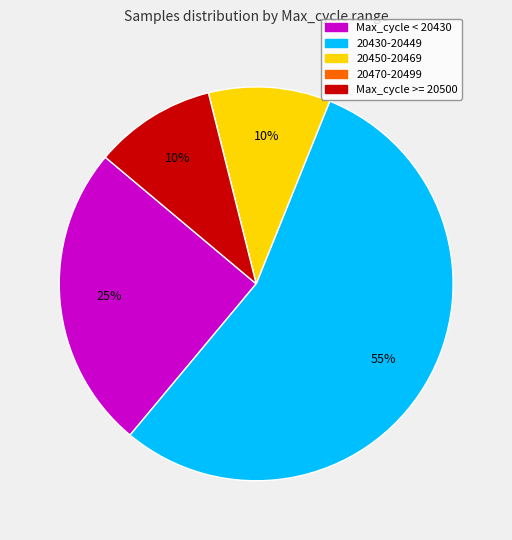

Is there a majority slice in this chart?

Yes